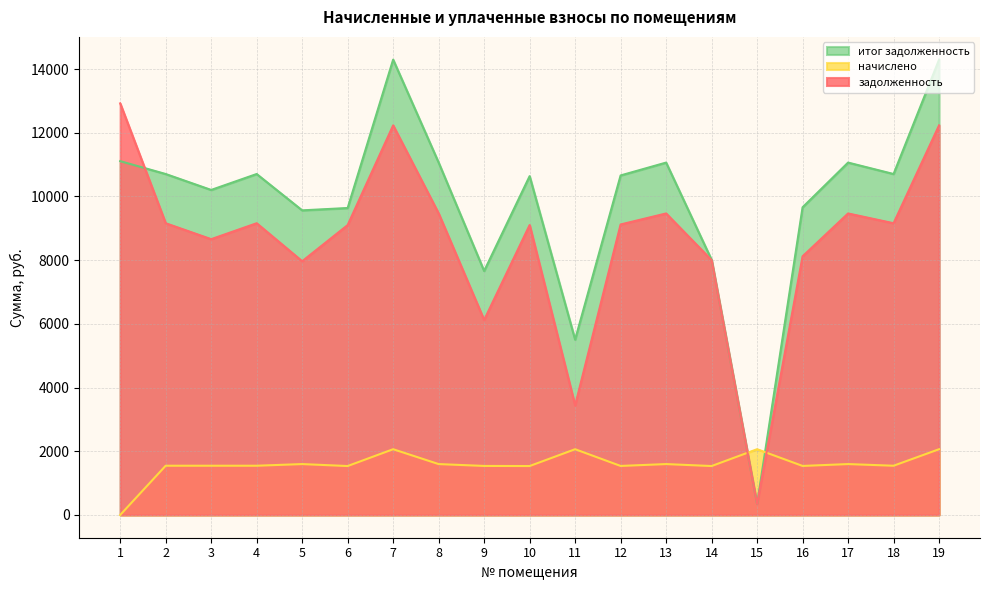

What is the total value across all series at 3?

20407.8